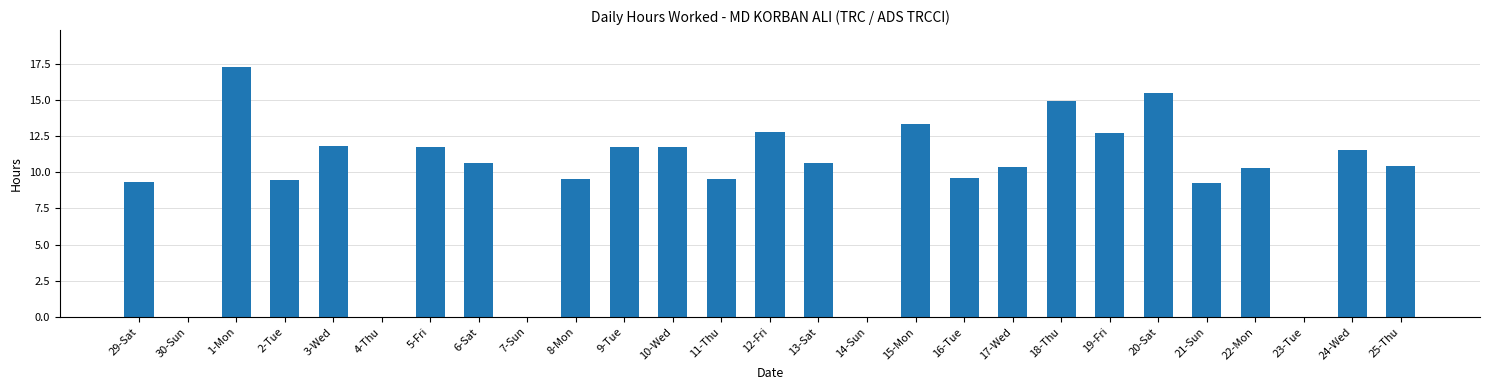

What is the maximum value shown in the chart?

17.2